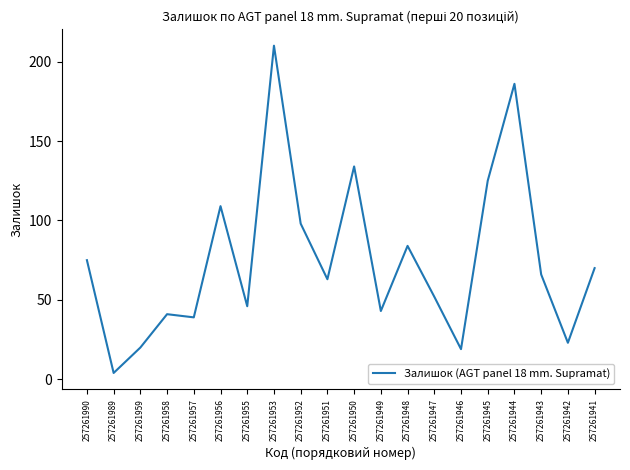

Reading left to right, extract all data points from this chart.

257261990=75	257261989=4	257261959=20	257261958=41	257261957=39	257261956=109	257261955=46	257261953=210	257261952=98	257261951=63	257261950=134	257261949=43	257261948=84	257261947=52	257261946=19	257261945=125	257261944=186	257261943=66	257261942=23	257261941=70